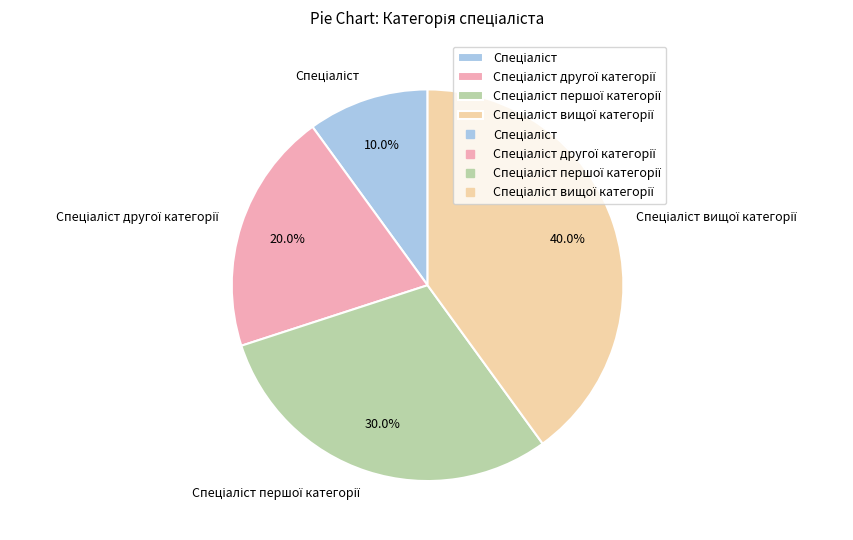

How many segments does this pie chart have?

4